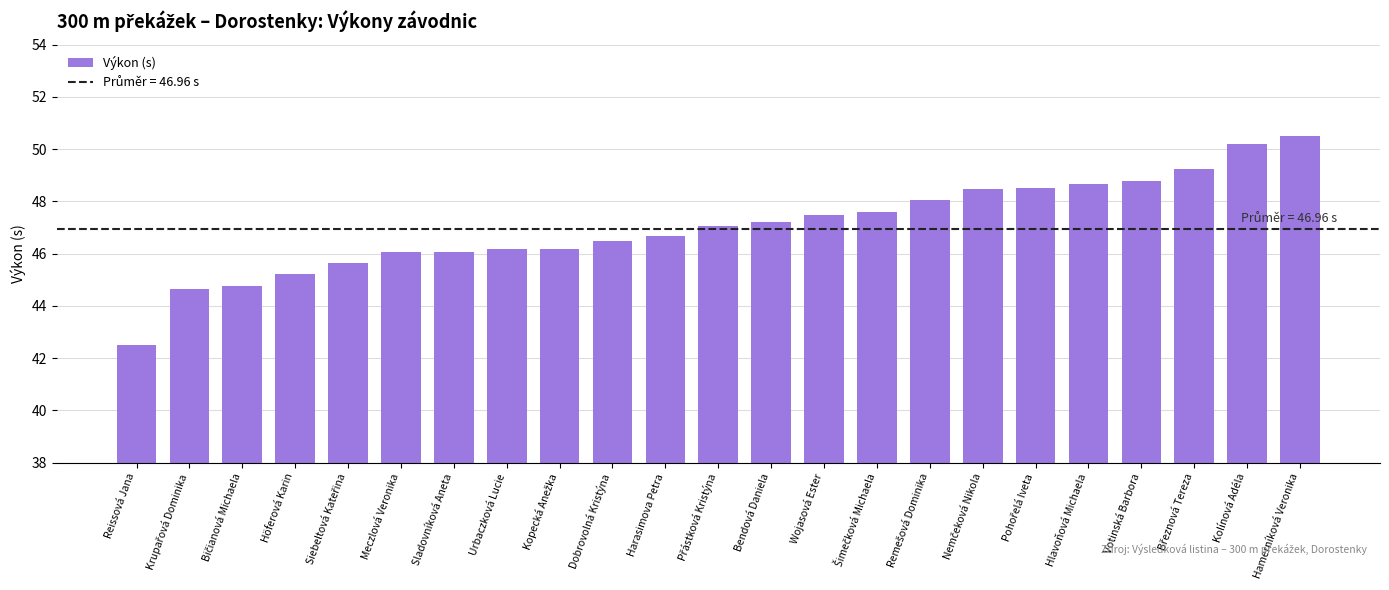

What is the greatest value displayed?

50.5